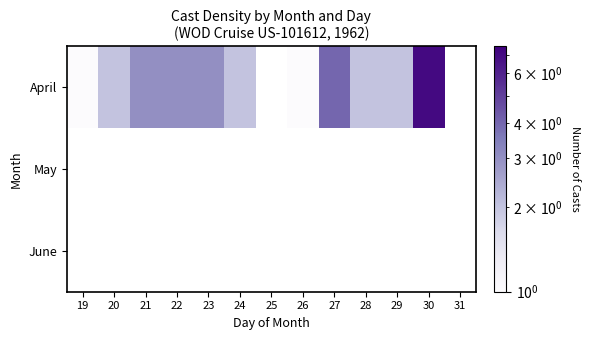

Rank the categories by May value from highest to lowest.

19, 20, 21, 22, 23, 24, 25, 26, 27, 28, 29, 30, 31